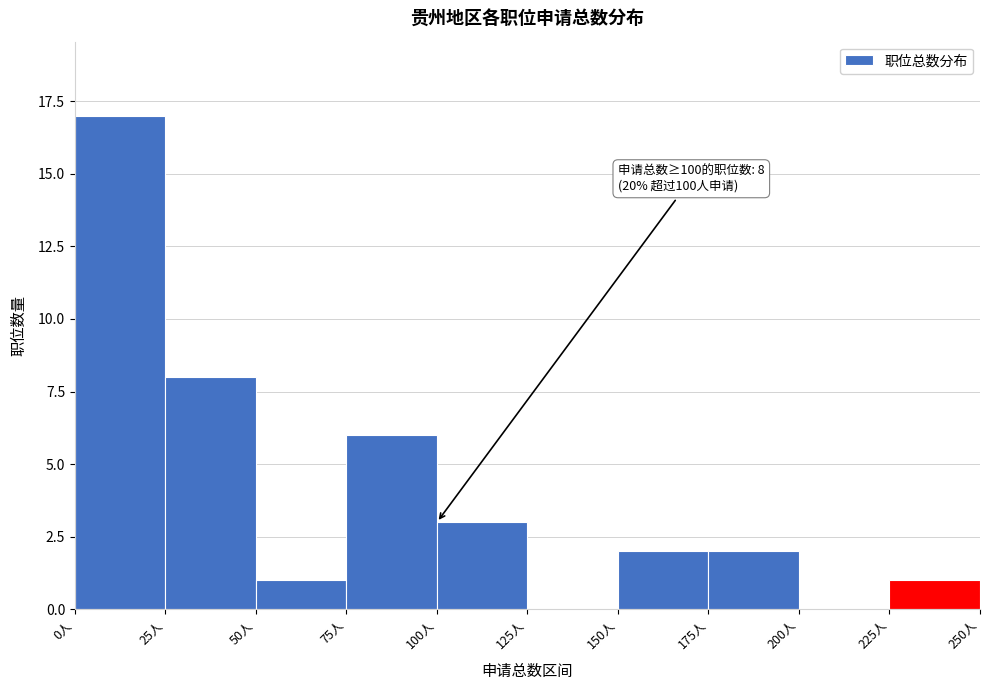

Which range on the x-axis has the tallest bar?

0 to 25